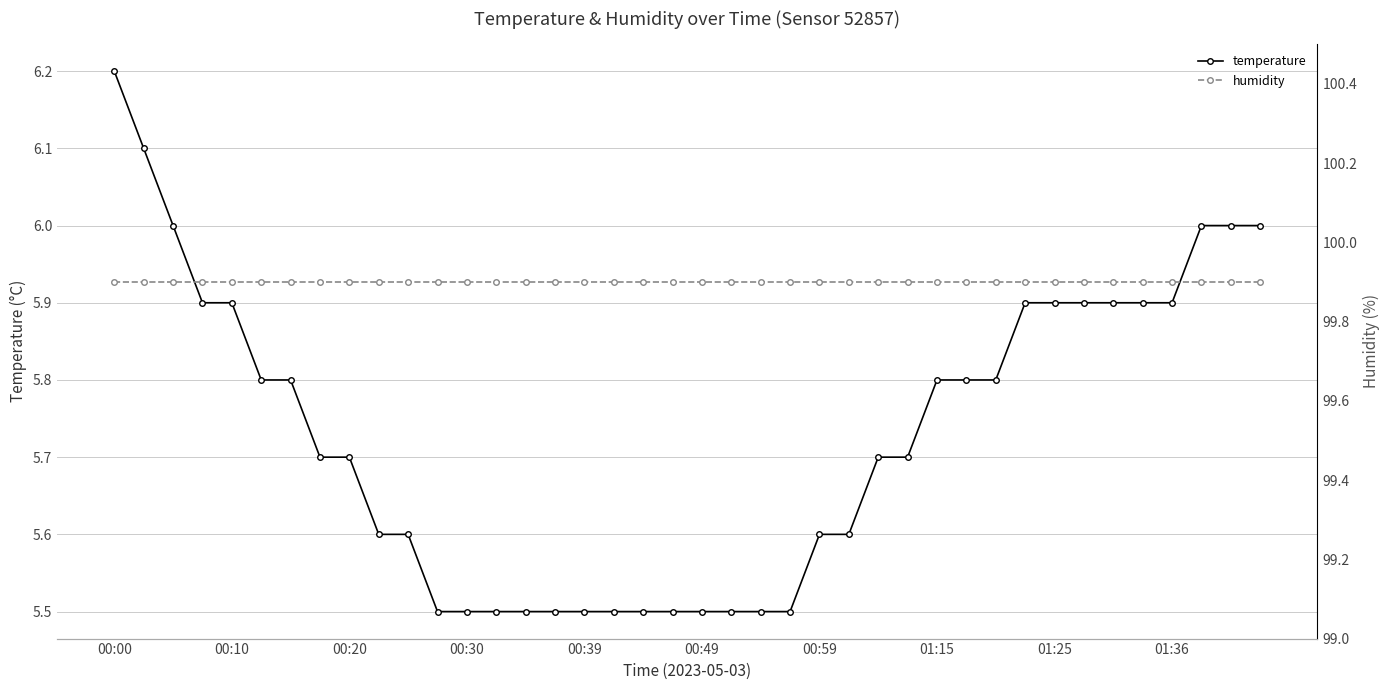

True or false: temperature has more than 2 interior local peaks.

False